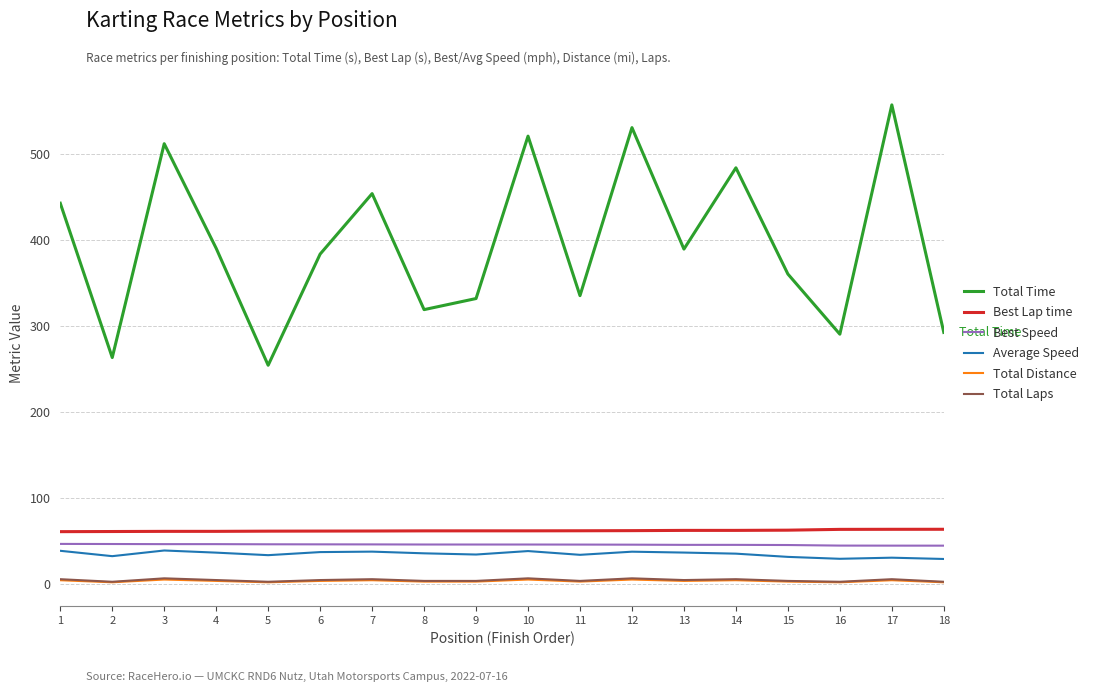

What is the difference between the maximum and minimum values in the Average Speed series?

9.9